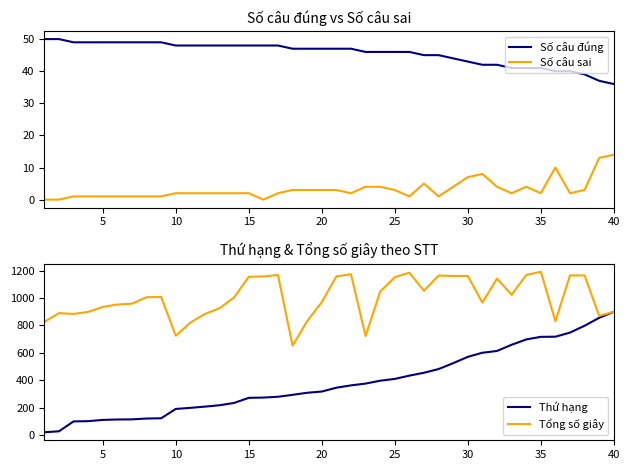

What is the maximum value for Tổng số giây?

1192